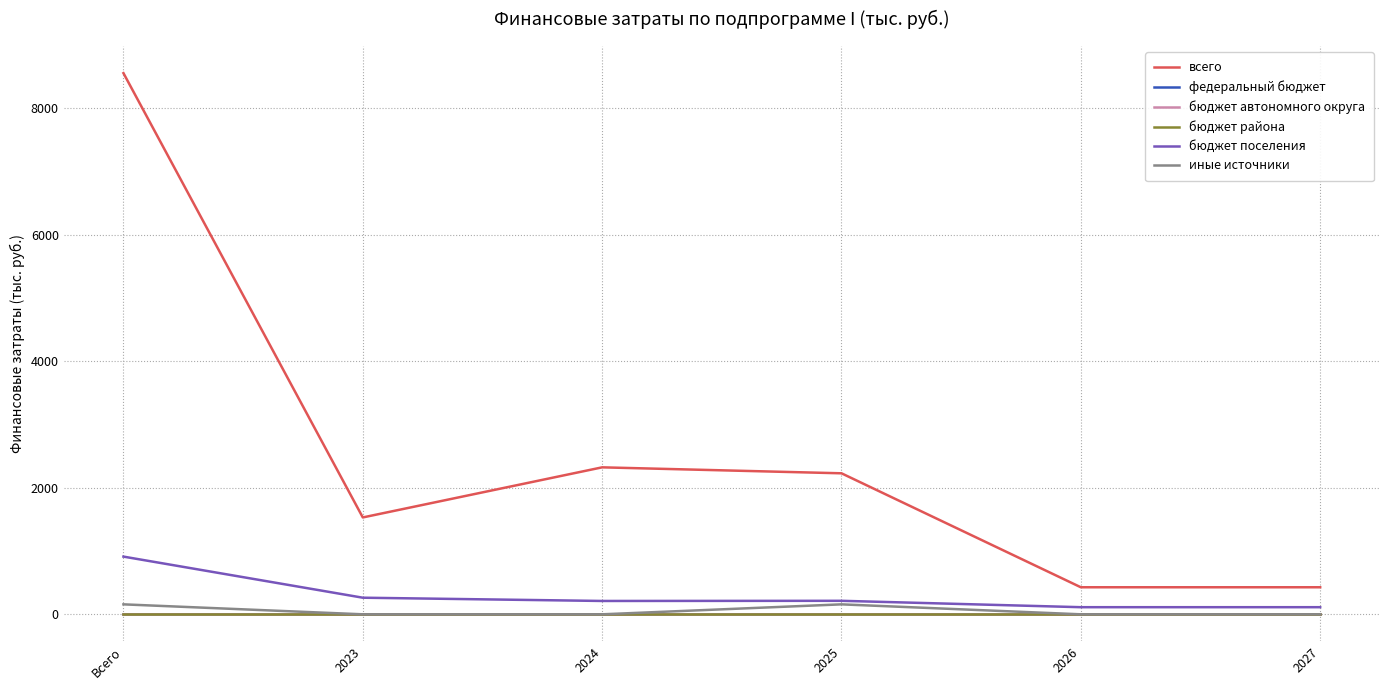

What is the label of the 3rd point from the left?

2024